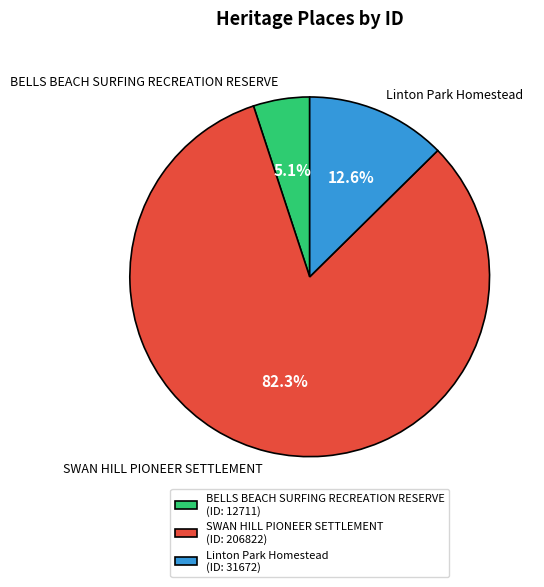

To the nearest percent, what is the difference between the largest and smallest slice percentages?

77%